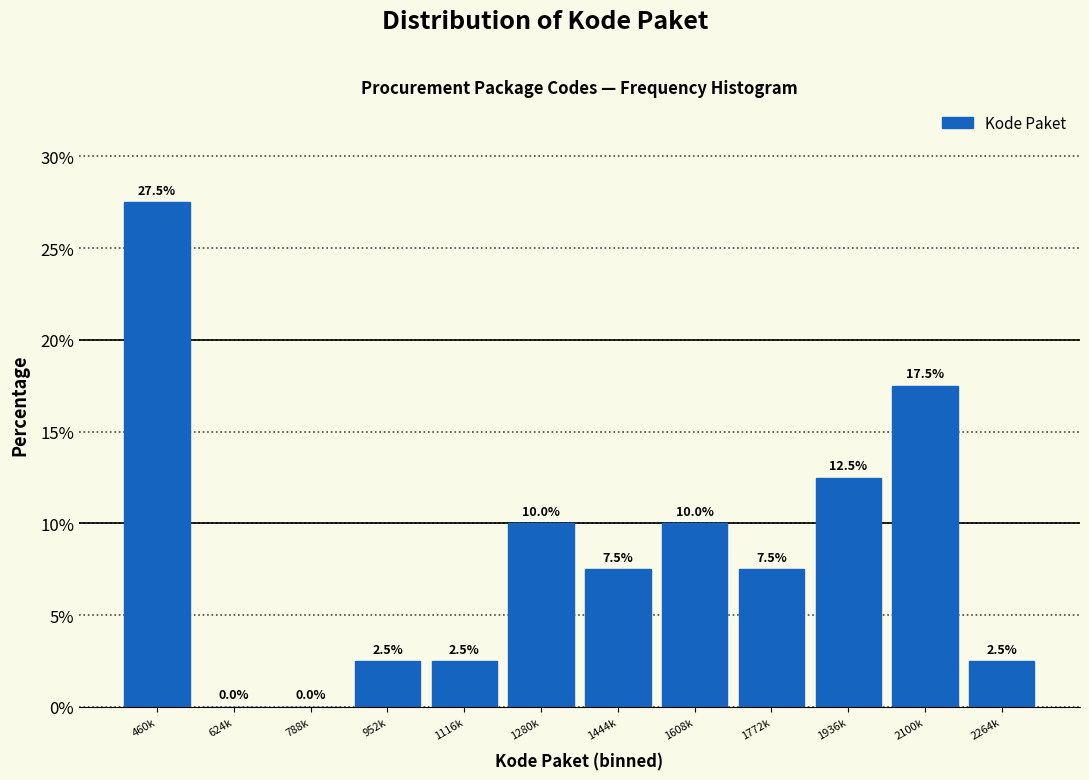

Reading left to right, transcribe all the data shown in this chart.

460k=27.5	624k=0.0	788k=0.0	952k=2.5	1116k=2.5	1280k=10.0	1444k=7.5	1608k=10.0	1772k=7.5	1936k=12.5	2100k=17.5	2264k=2.5